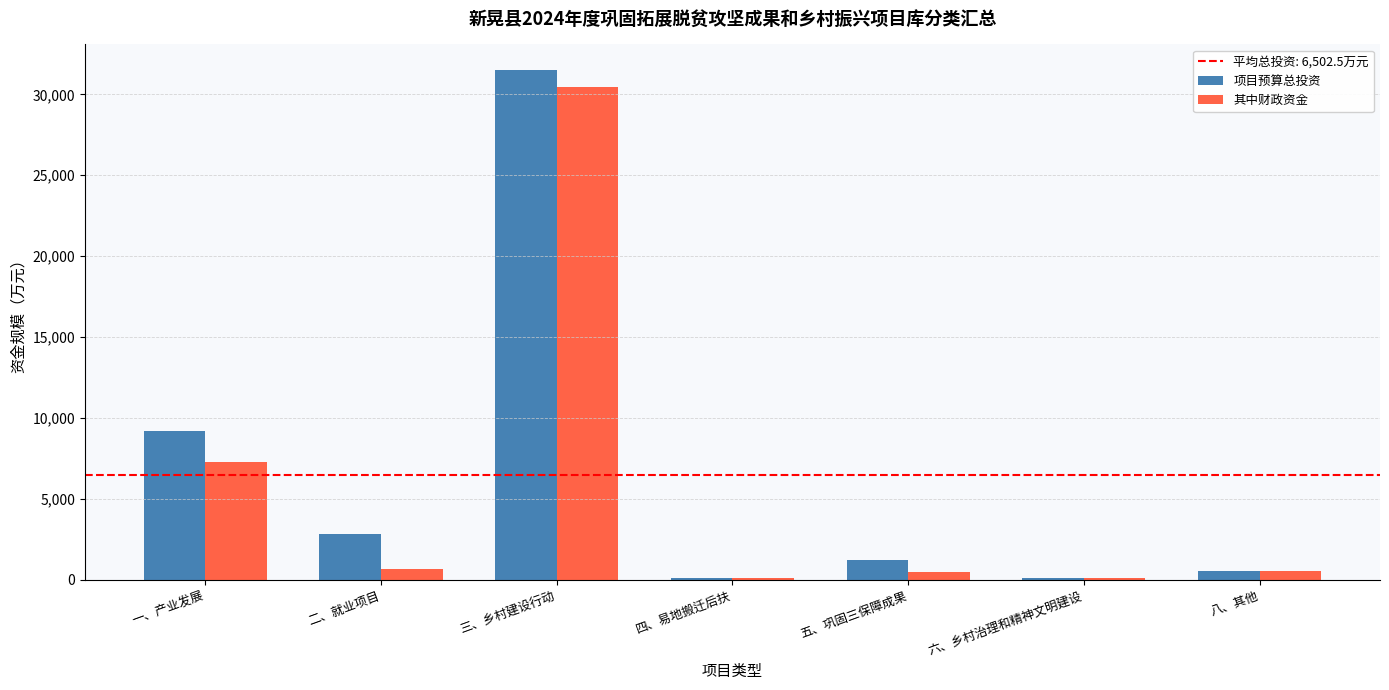

Which series has the widest spread of values?

项目预算总投资